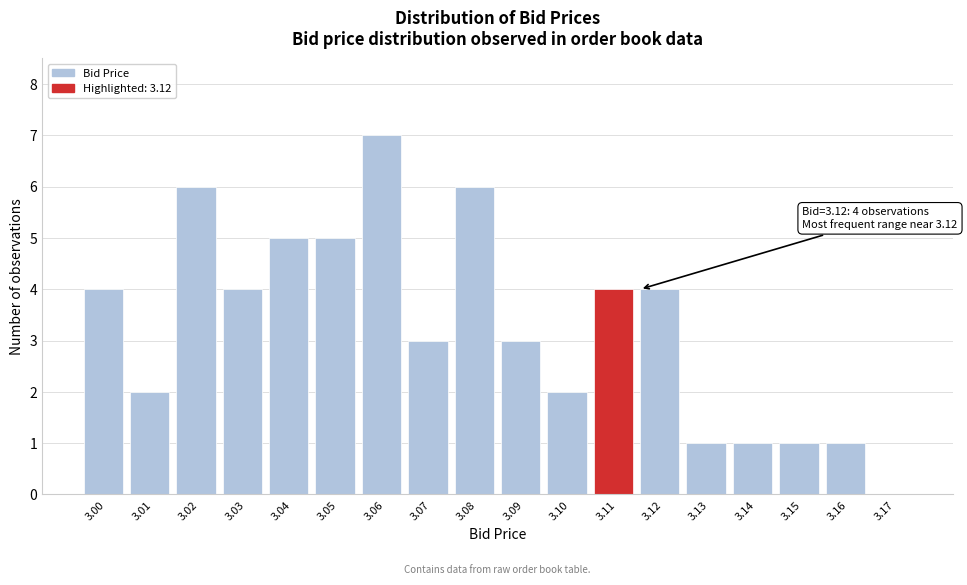

Reading left to right, extract all data points from this chart.

3.00=4	3.01=2	3.02=6	3.03=4	3.04=5	3.05=5	3.06=7	3.07=3	3.08=6	3.09=3	3.10=2	3.11=4	3.12=4	3.13=1	3.14=1	3.15=1	3.16=1	3.17=0